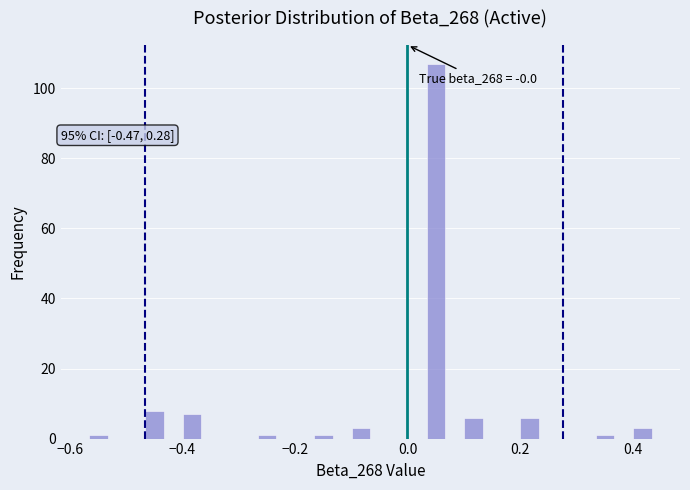

Around what value on the x-axis is the tallest bar? Give the approximate position of its centre, as read against the axis.

0.06